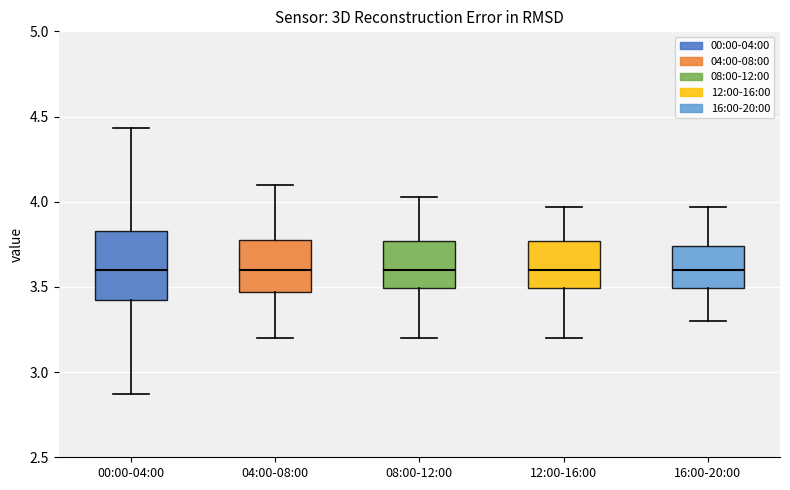

Reading left to right, read every box against the y-axis: the position of its median line, the range the box covers, and the ends of its whiskers. The values are not printed on the chart, so give them approximately, as read against the axis.

00:00-04:00: median 3.60, box 3.40 to 3.85, whiskers 2.85 to 4.45
04:00-08:00: median 3.60, box 3.45 to 3.80, whiskers 3.20 to 4.10
08:00-12:00: median 3.60, box 3.50 to 3.75, whiskers 3.20 to 4.05
12:00-16:00: median 3.60, box 3.50 to 3.75, whiskers 3.20 to 3.95
16:00-20:00: median 3.60, box 3.50 to 3.75, whiskers 3.30 to 3.95